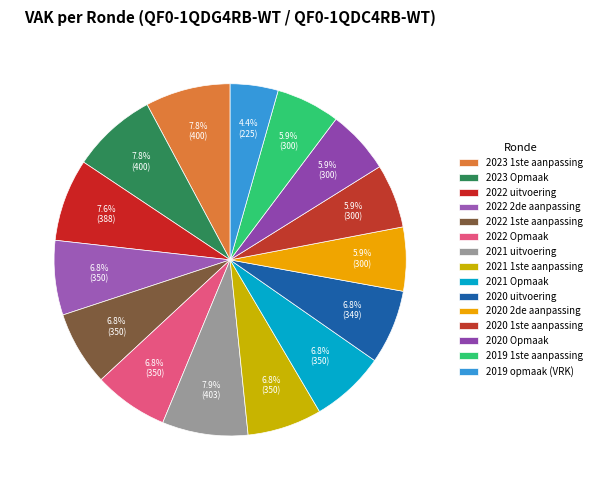

Which has a higher value, 2020 2de aanpassing or 2020 uitvoering?

2020 uitvoering